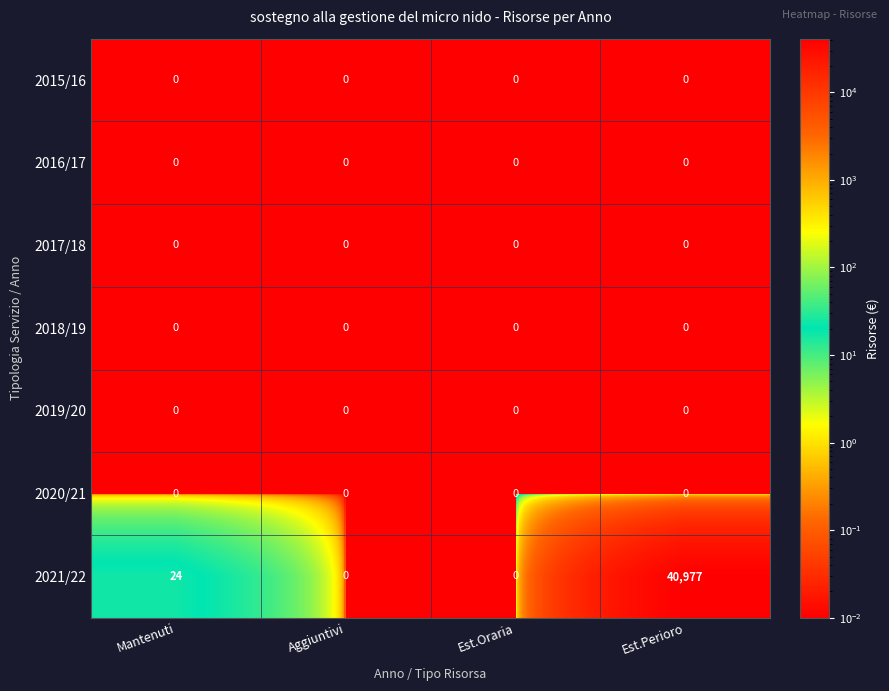

What is the greatest value displayed?

40977